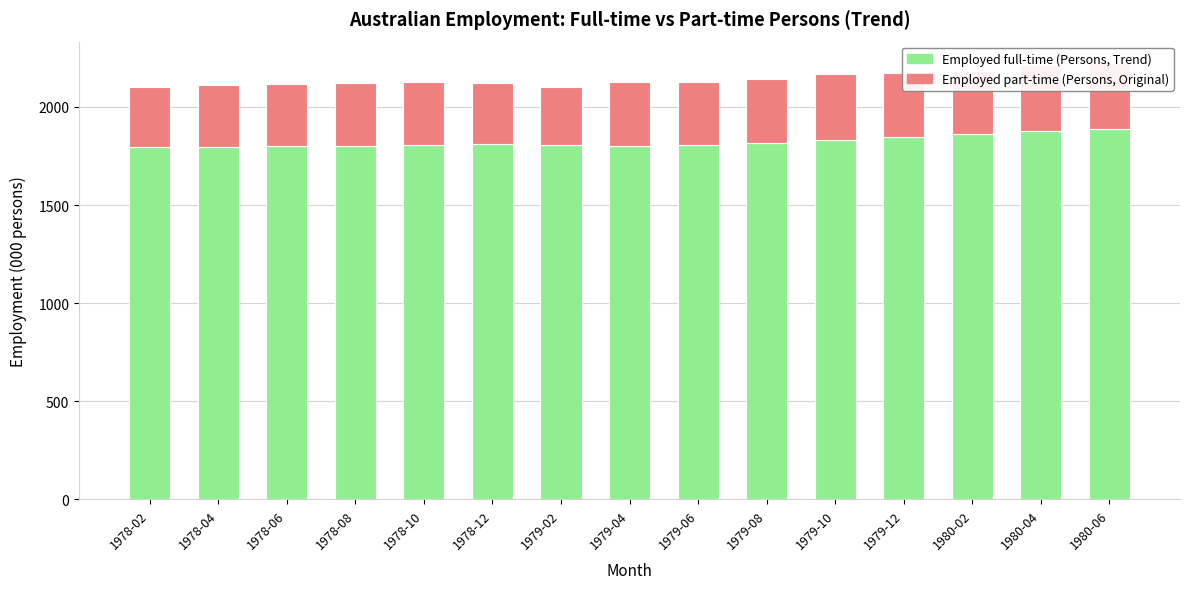

What is the lowest value of the Employed full-time (Persons, Trend) series?

1794.5